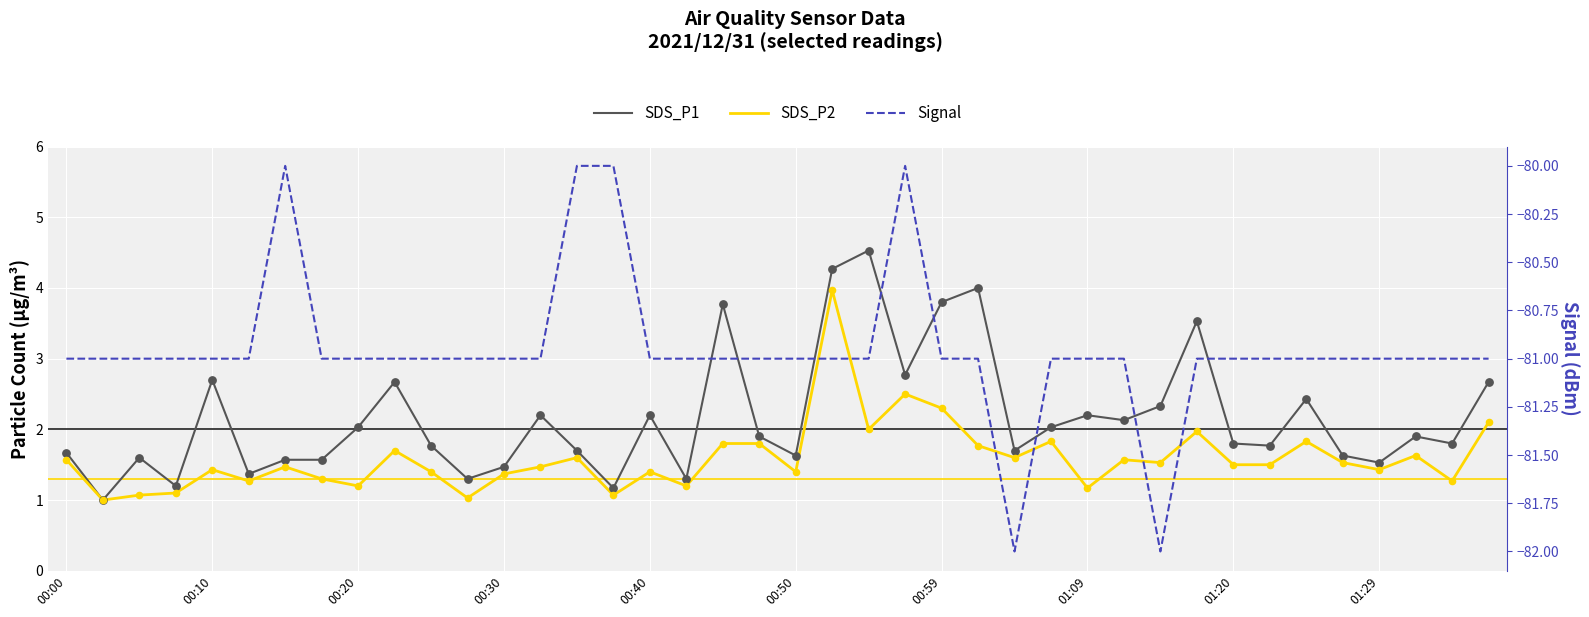

Which series reaches the maximum Y coordinate?

SDS_P1